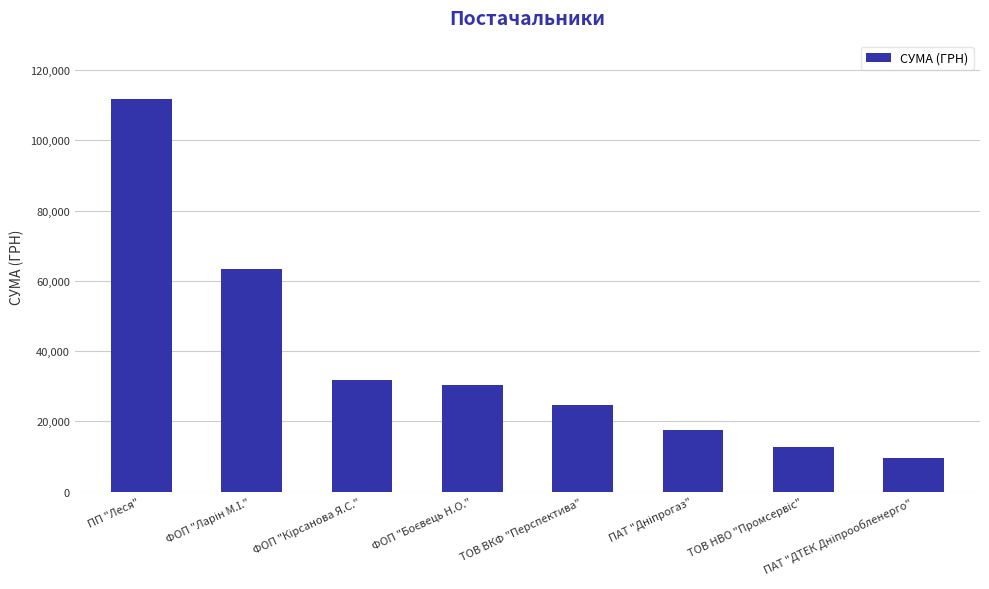

Where does the data first go above 30220?

ПП "Леся"